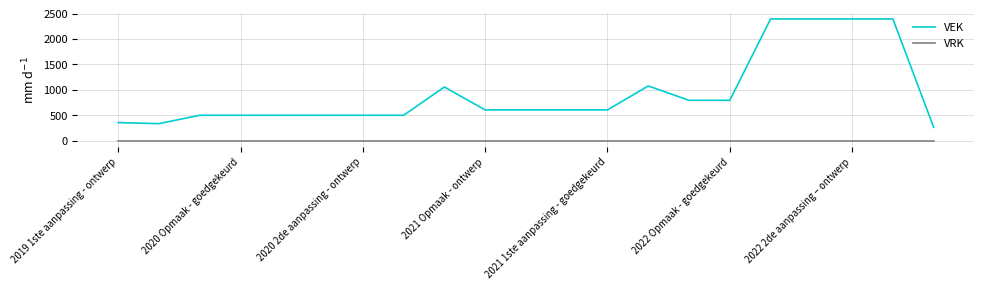

True or false: VEK and VRK intersect in this chart.

False